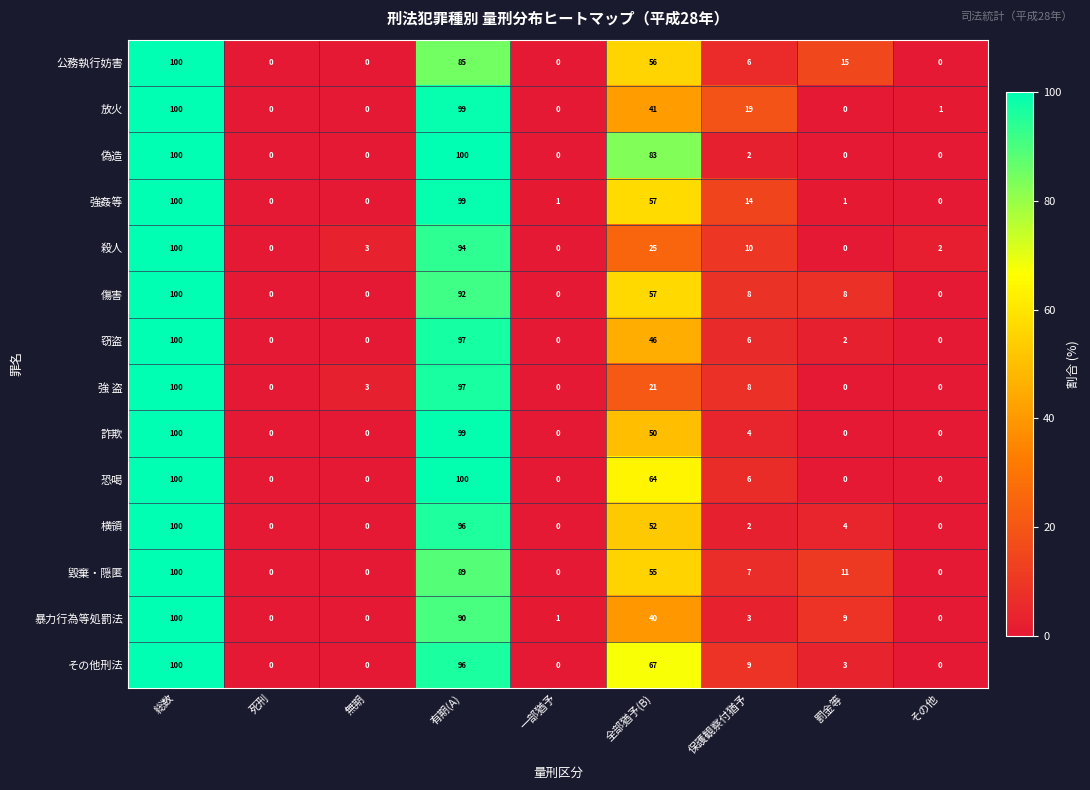

Between 総数 and 全部猶予(B), which series saw the biggest shift?

強 盗